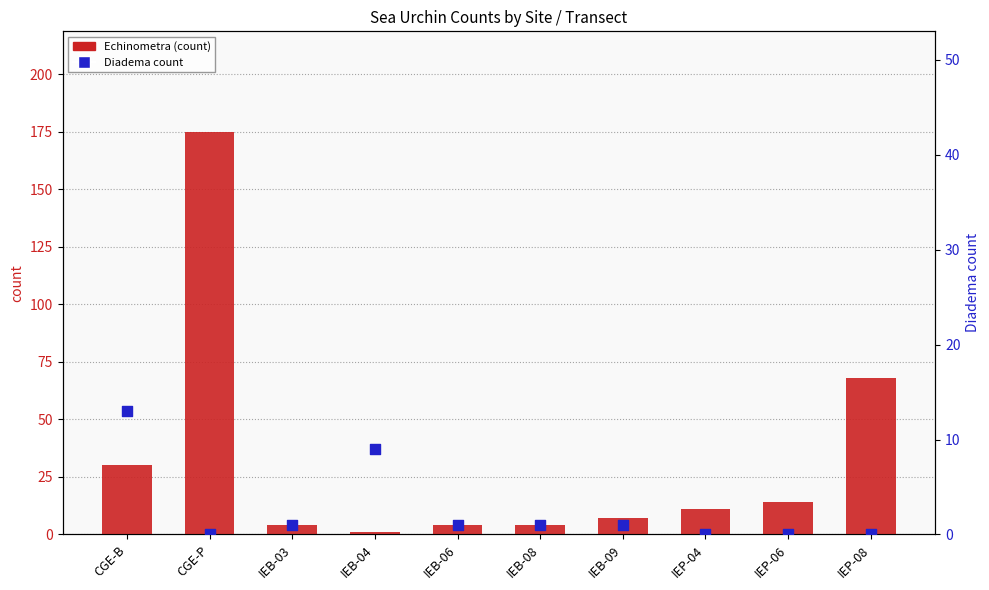

Which series has the largest total across all categories?

Echinometra